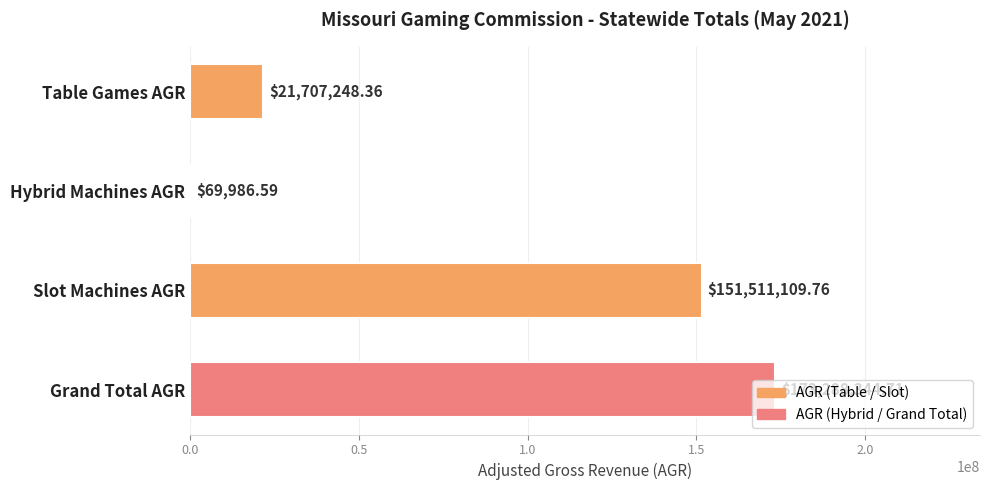

What is the change in value from Hybrid Machines AGR to Slot Machines AGR?

+151441123.2